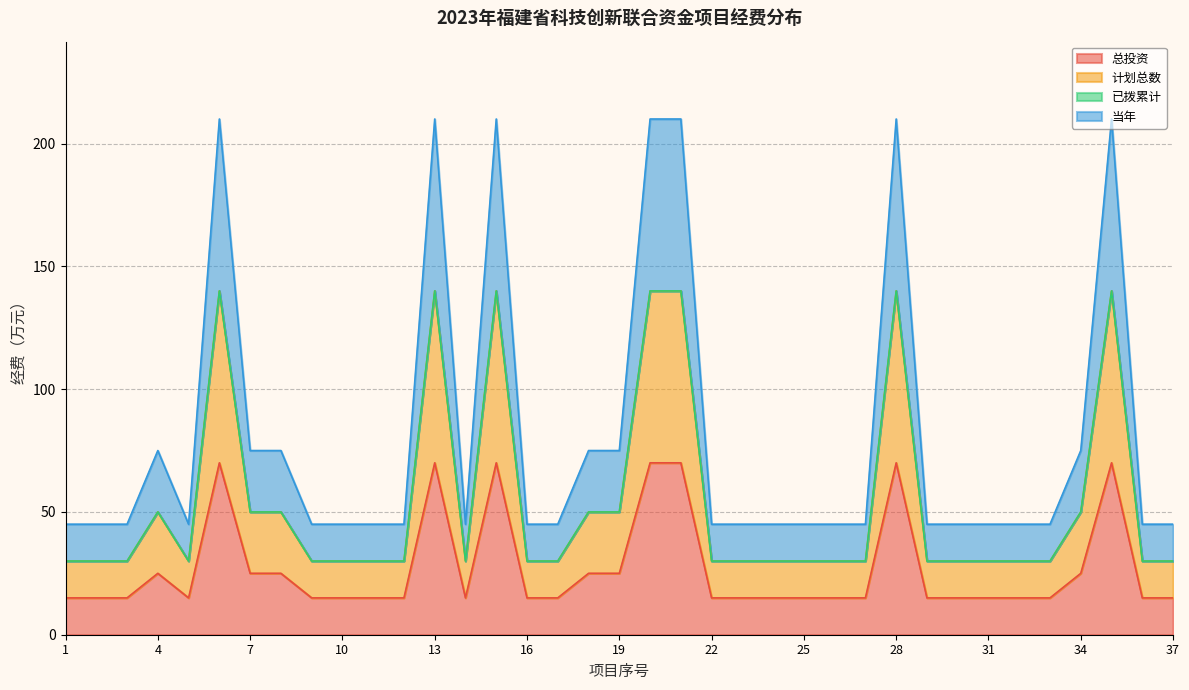

How many lines are shown in the chart?

4